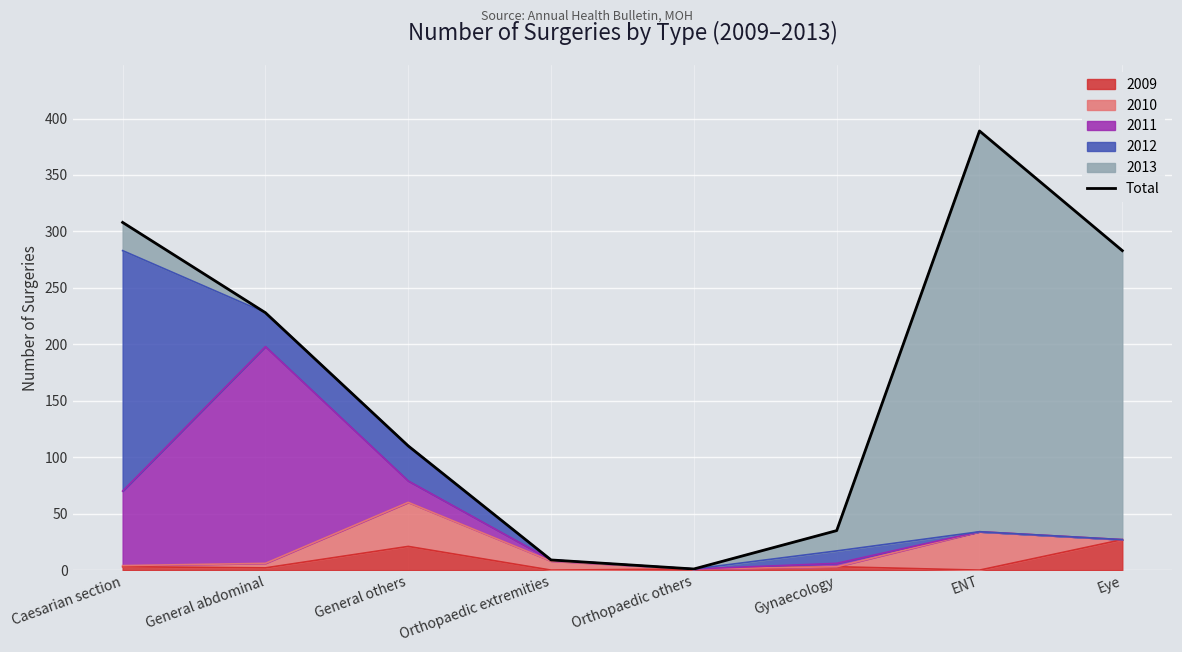

List the labels in order of value, largest first.

ENT, Caesarian section, Eye, General abdominal, General others, Gynaecology, Orthopaedic extremities, Orthopaedic others